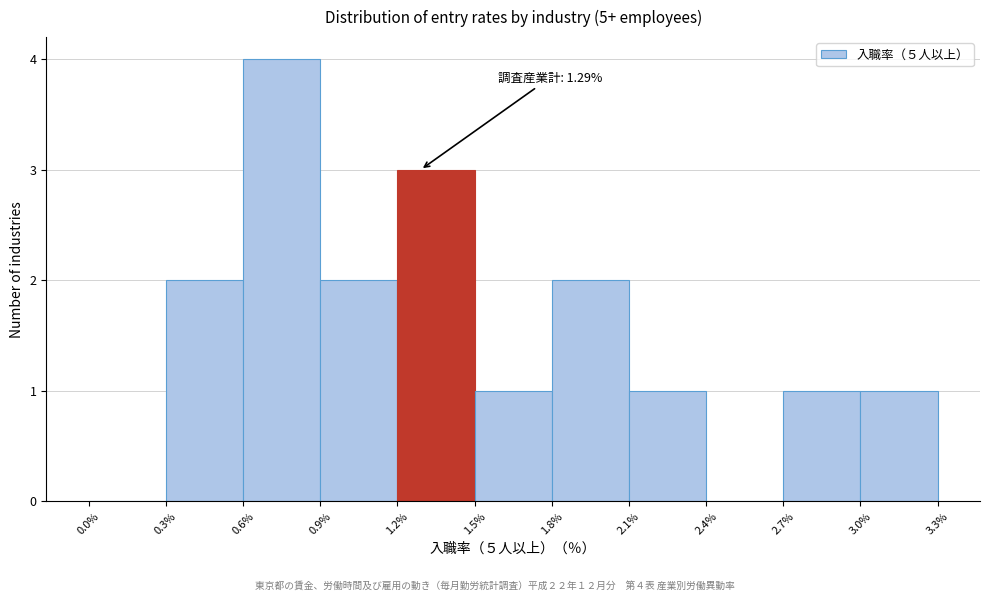

Over which range of the x-axis is the bar tallest?

0.6% to 0.9%